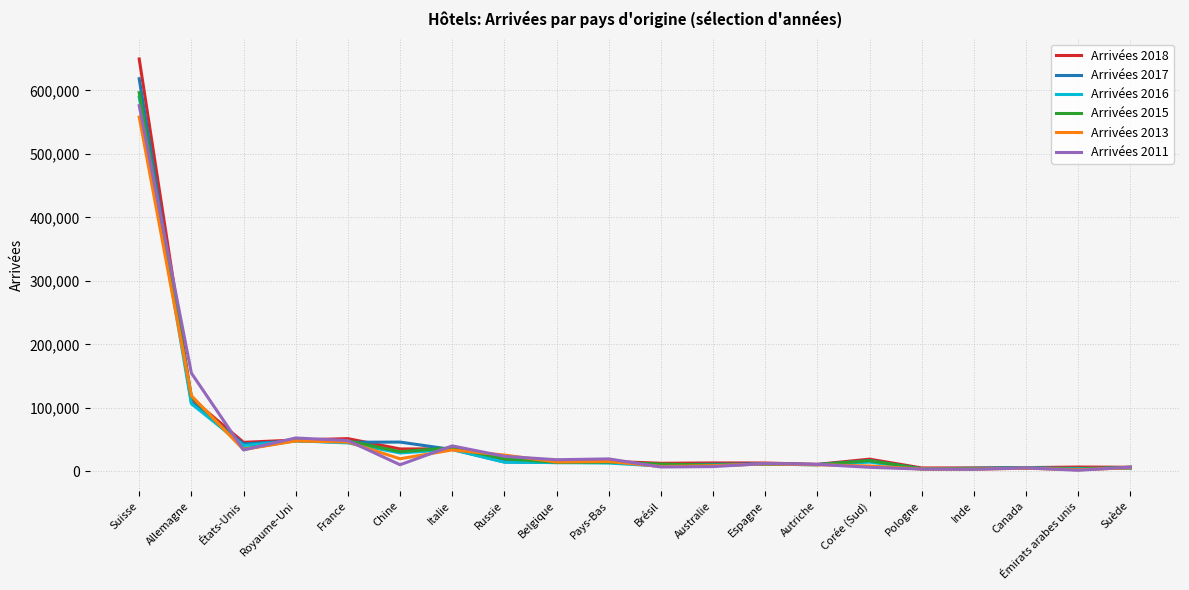

At how many categories does at least one series exceed 360203?

1